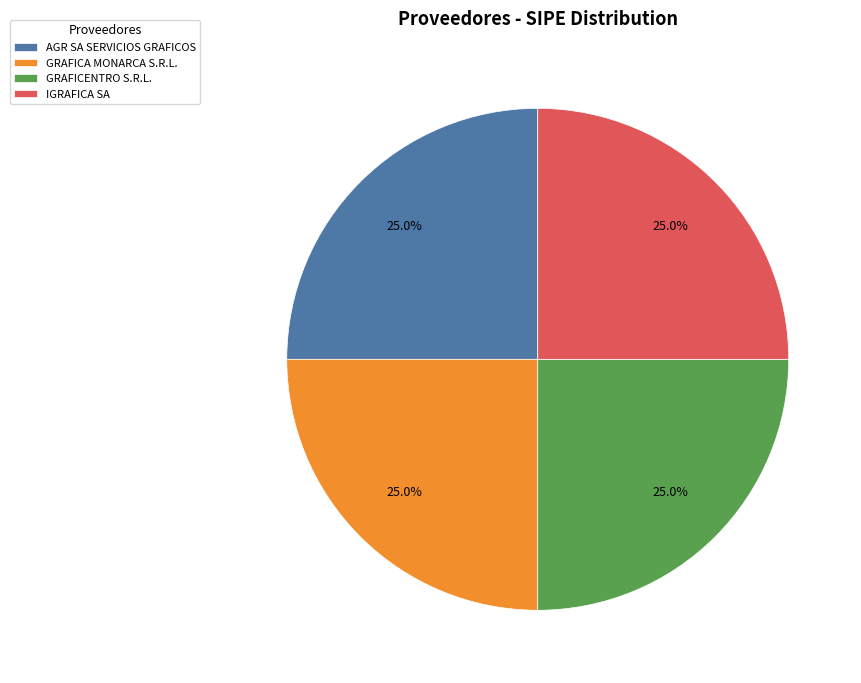

Combined, what portion of the pie is GRAFICA MONARCA S.R.L. and AGR SA SERVICIOS GRAFICOS?

50.0%